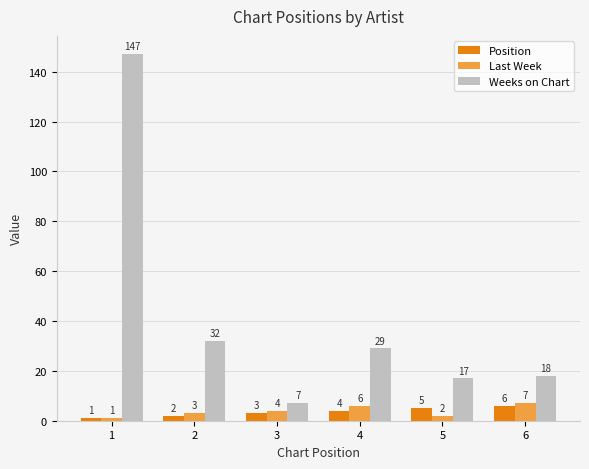

What value does the Weeks on Chart series have at 4, to the nearest 5?

30